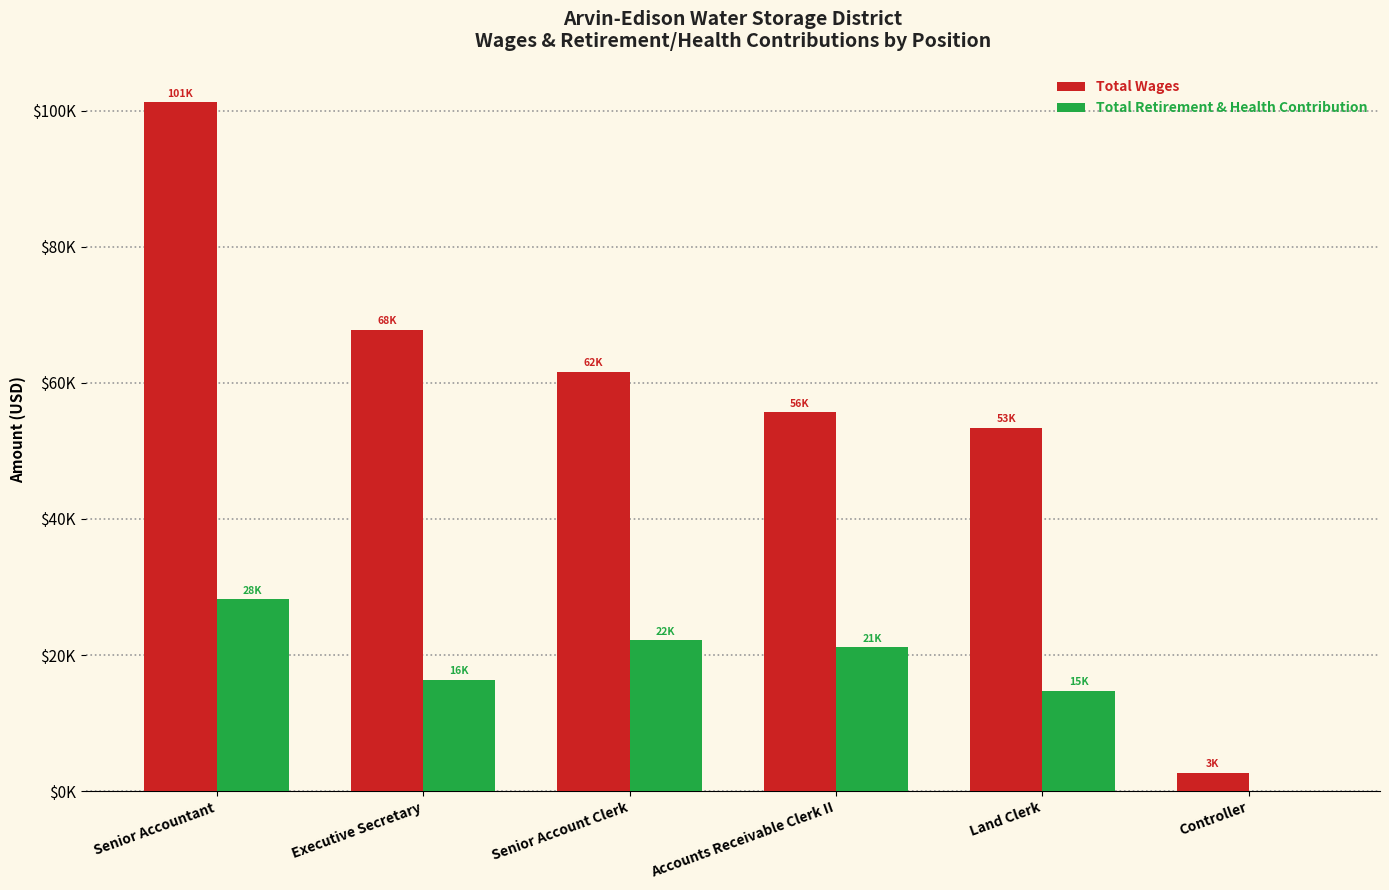

What are all the series names shown in the legend?

Total Wages, Total Retirement & Health Contribution